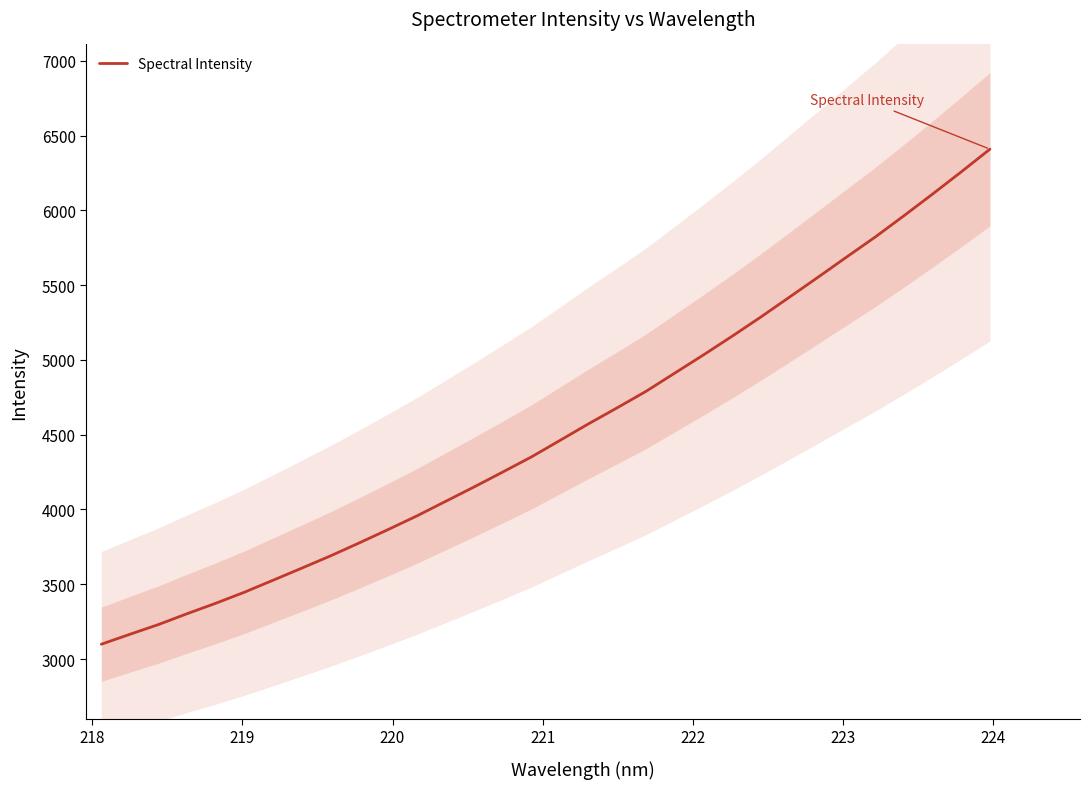

What is the highest value of the Spectral Intensity series?

6408.9